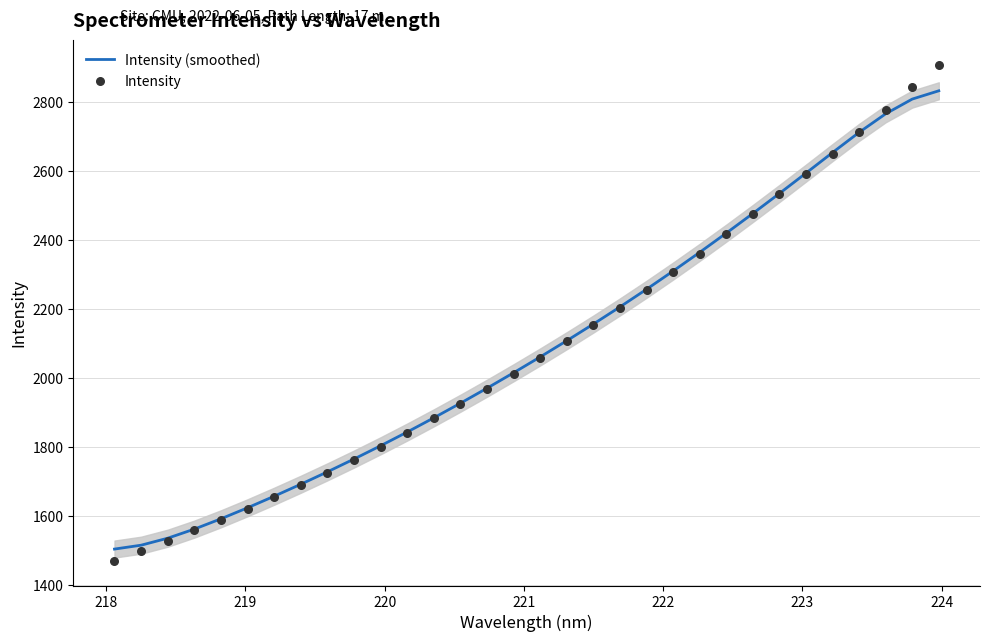

At how many categories does at least one series exceed 1620?

27